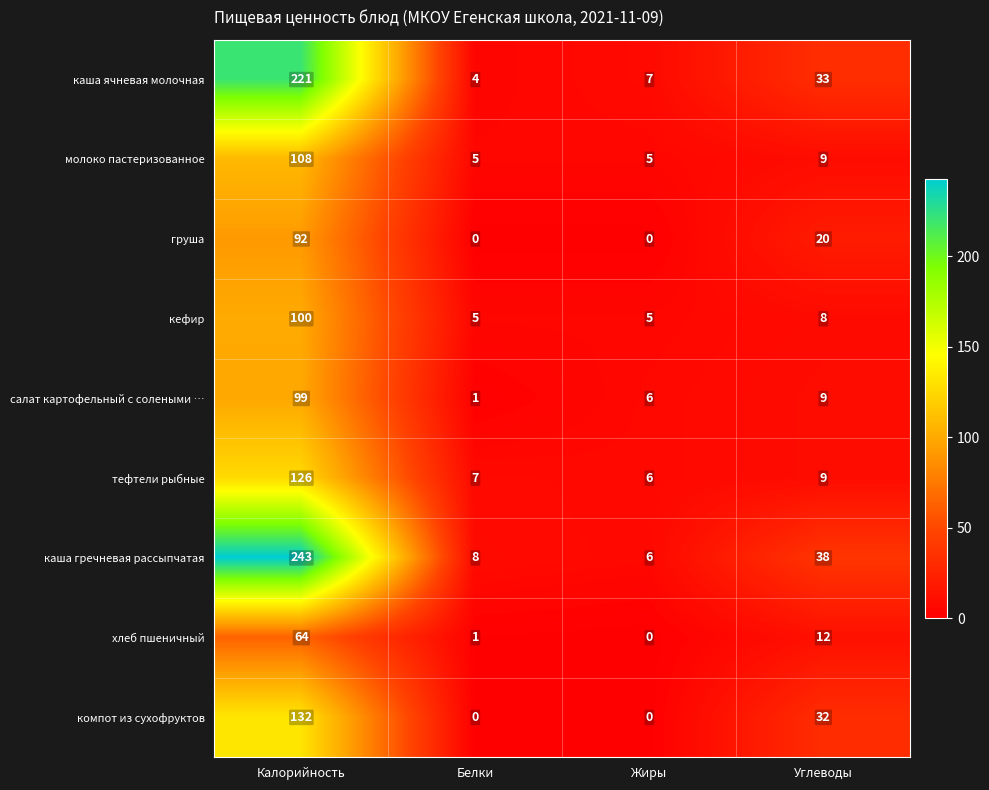

What is the difference between the maximum and minimum values in the кефир series?

95